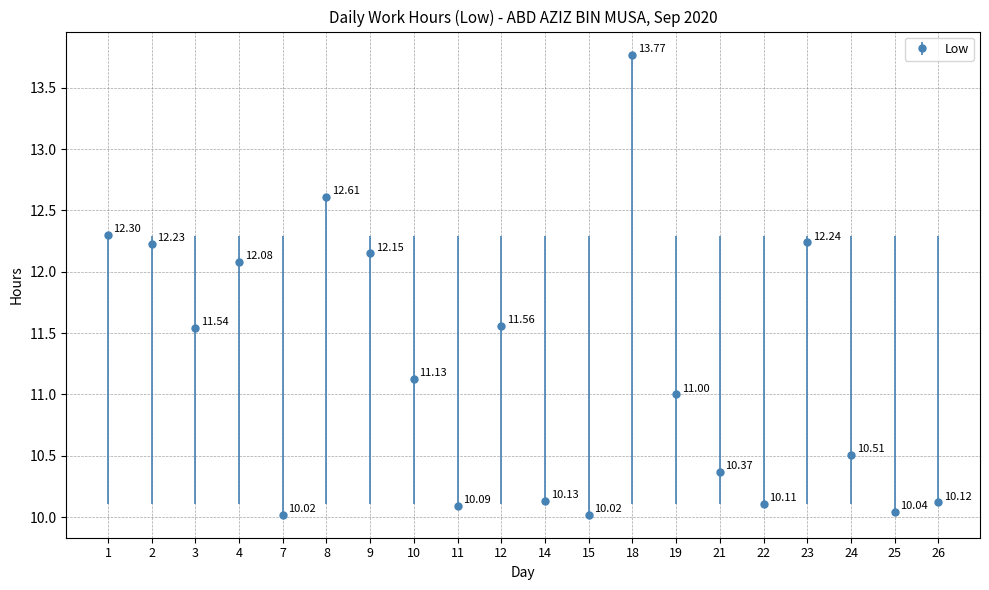

Approximately how many times larger is the value at 25 compared to 19?

0.9